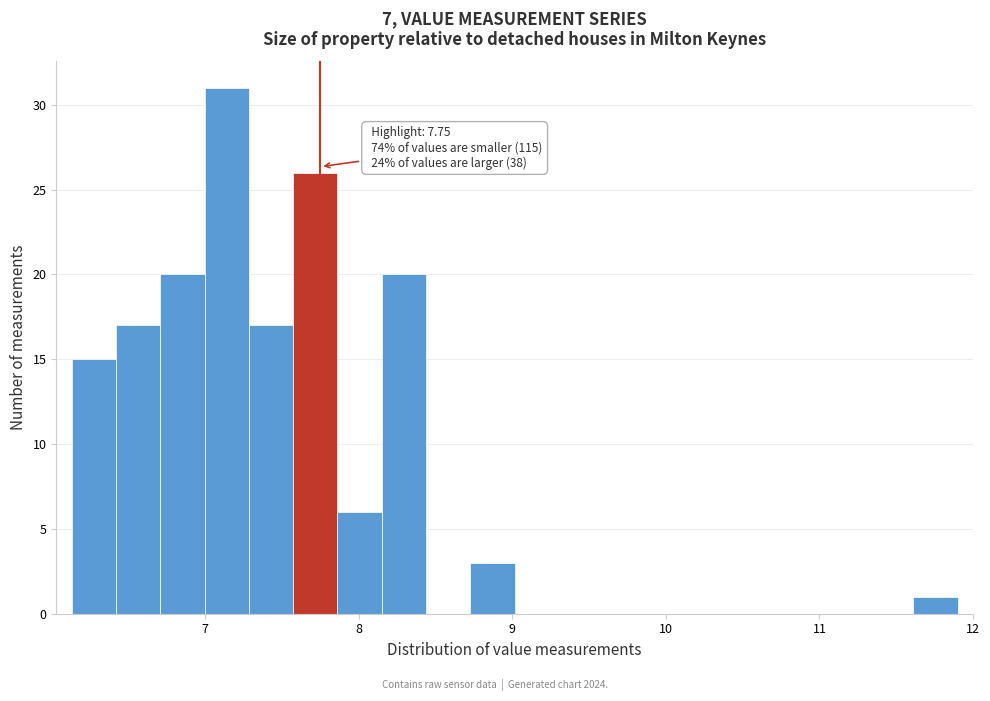

Around what value on the x-axis is the tallest bar? Give the approximate position of its centre, as read against the axis.

7.1